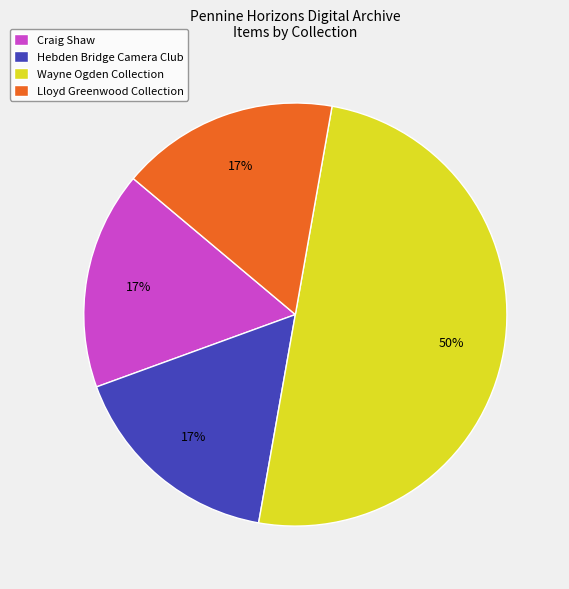

True or false: Hebden Bridge Camera Club accounts for 17% of the total.

True